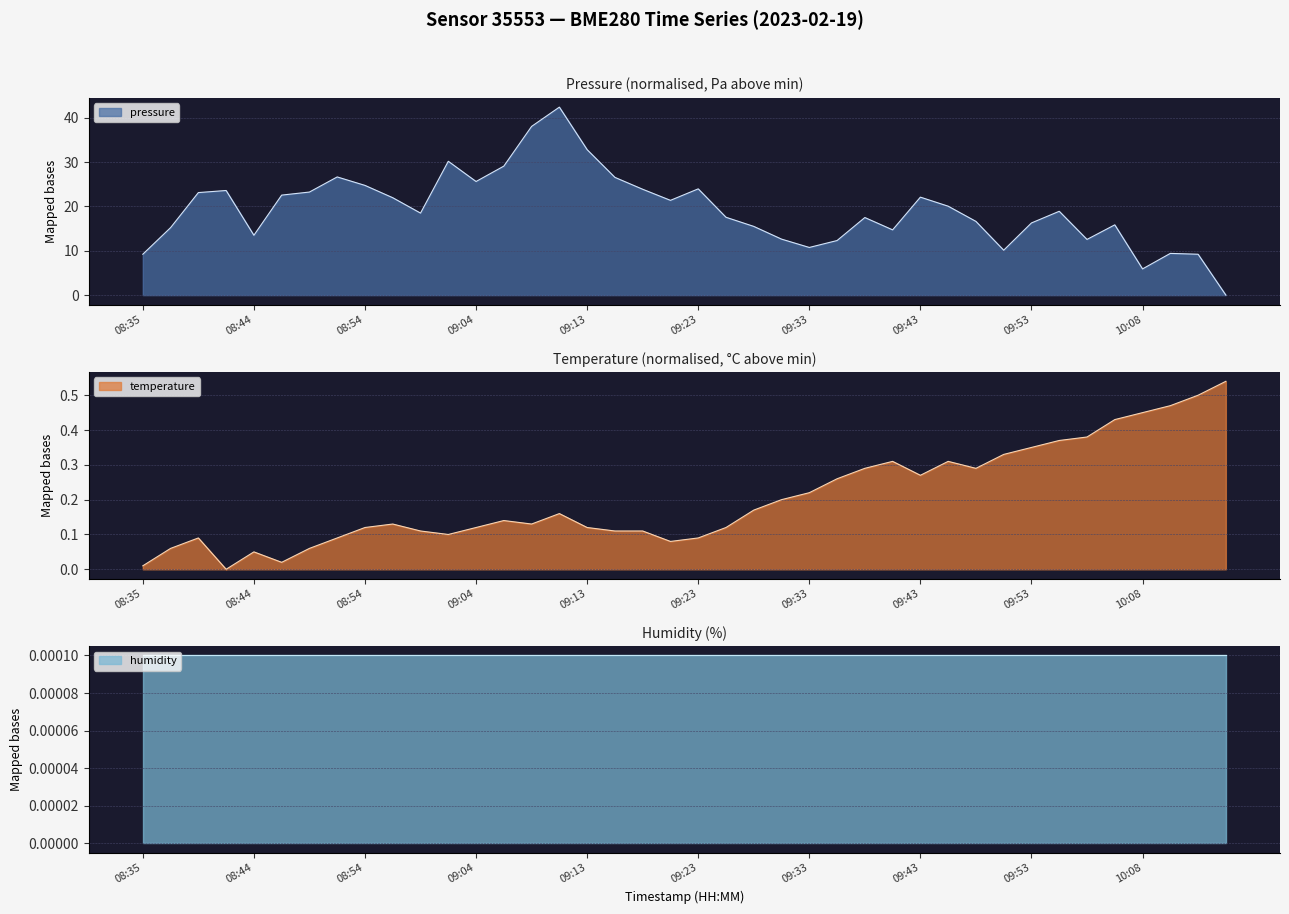

Is it true that pressure equals 9.4 at 09:53?

False